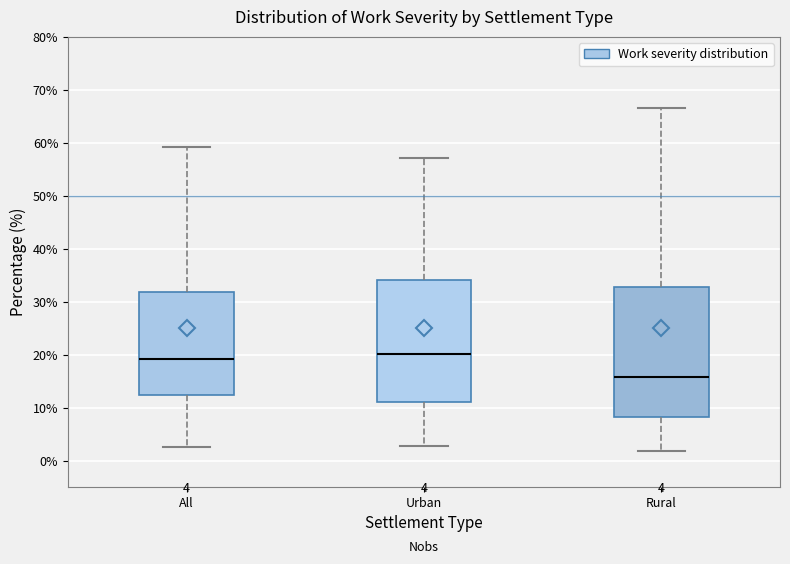

Comparing the boxes themselves (not the whiskers), which one is the tallest?

Rural